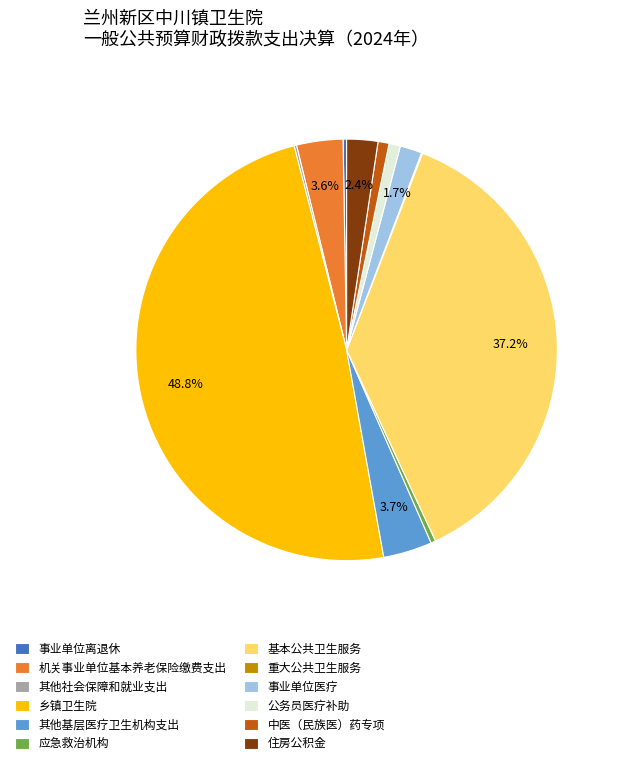

Is it true that 公务员医疗补助 is 1% of the pie?

True